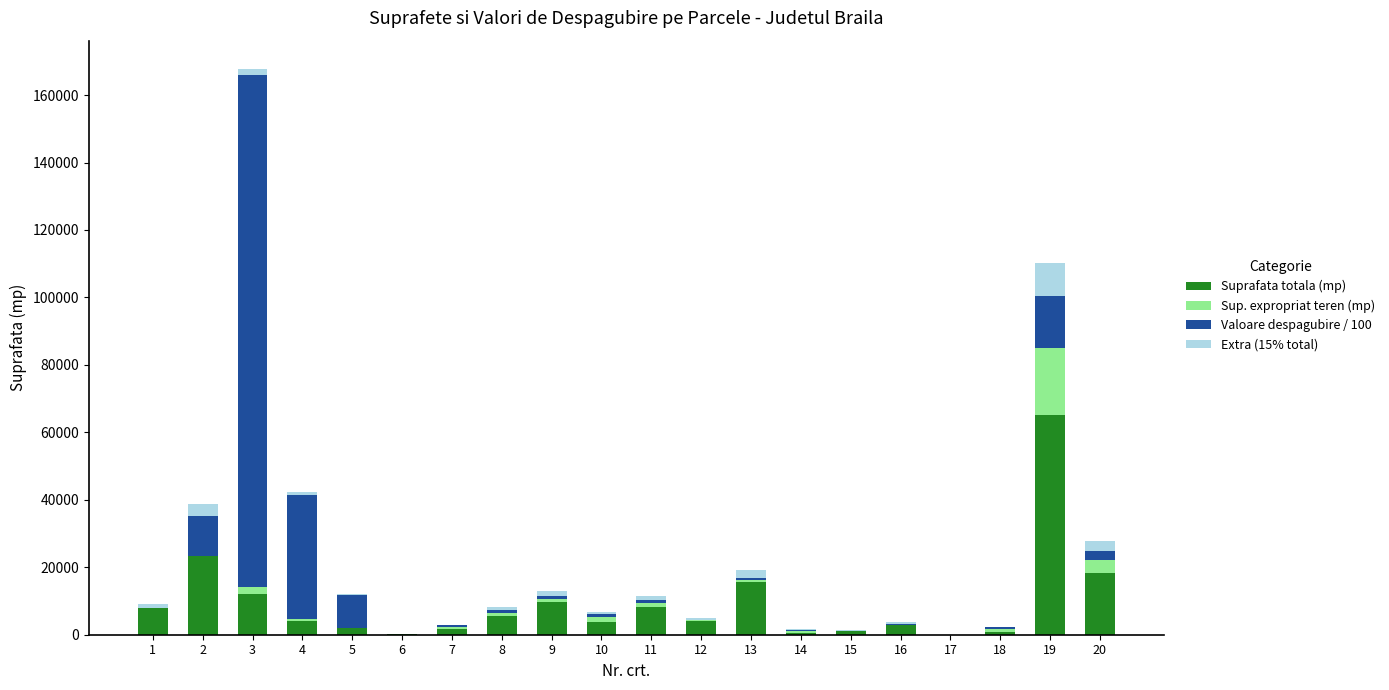

At which category is the sum across all series the highest?

3